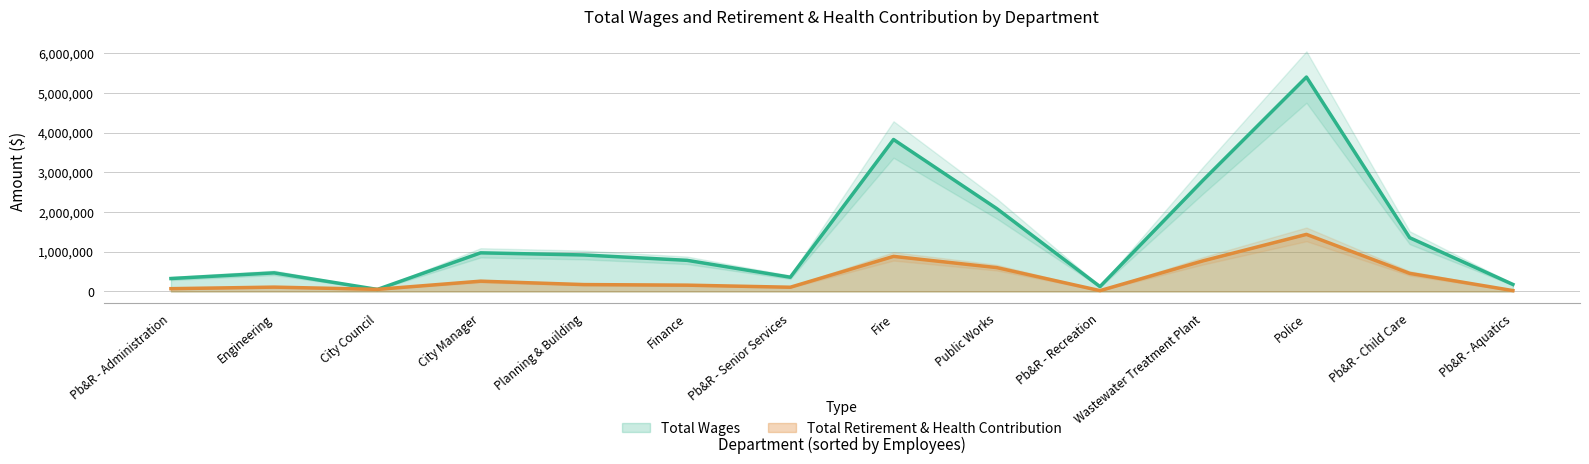

Does the chart have visible grid lines?

Yes